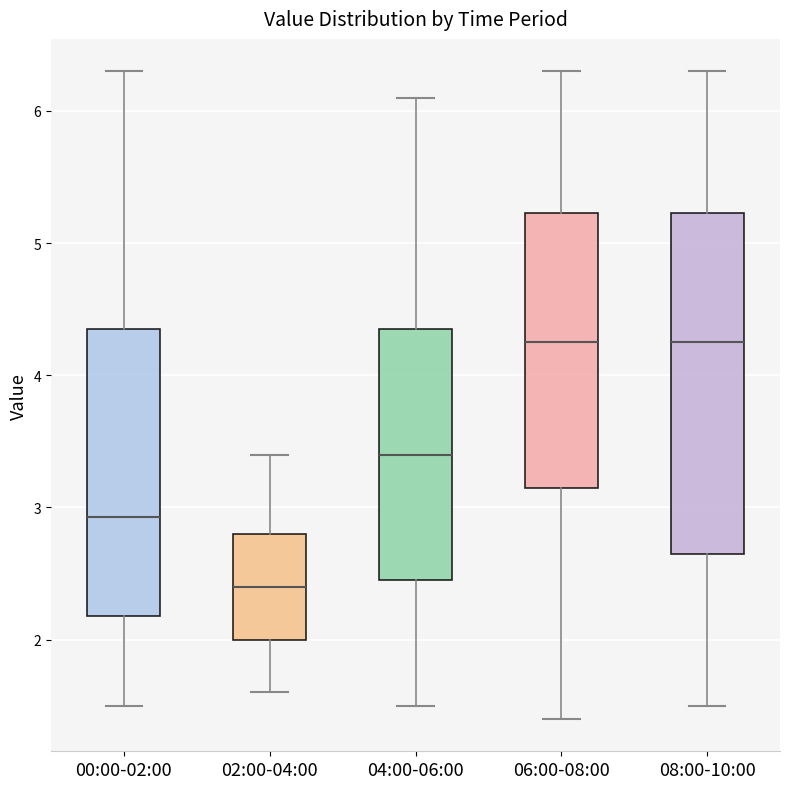

Where does the lower whisker of the box for 06:00-08:00 end on the y-axis? The values are not printed on the chart, so give them approximately, as read against the axis.

1.4